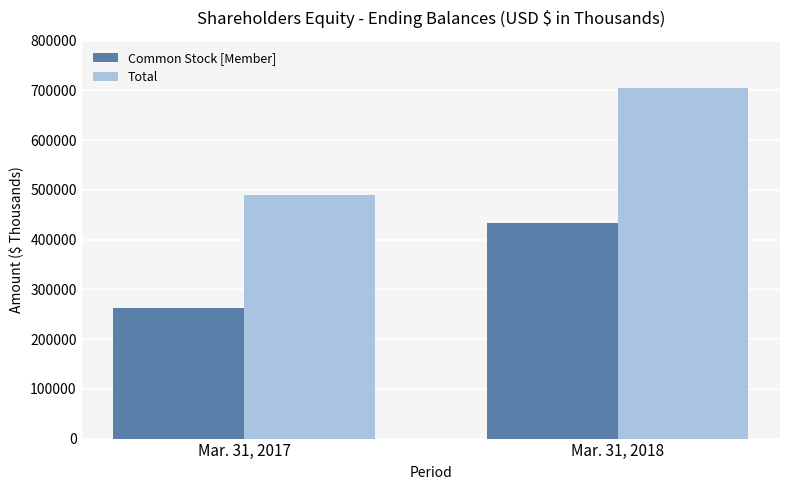

What is the sum of all Total values?

1195111